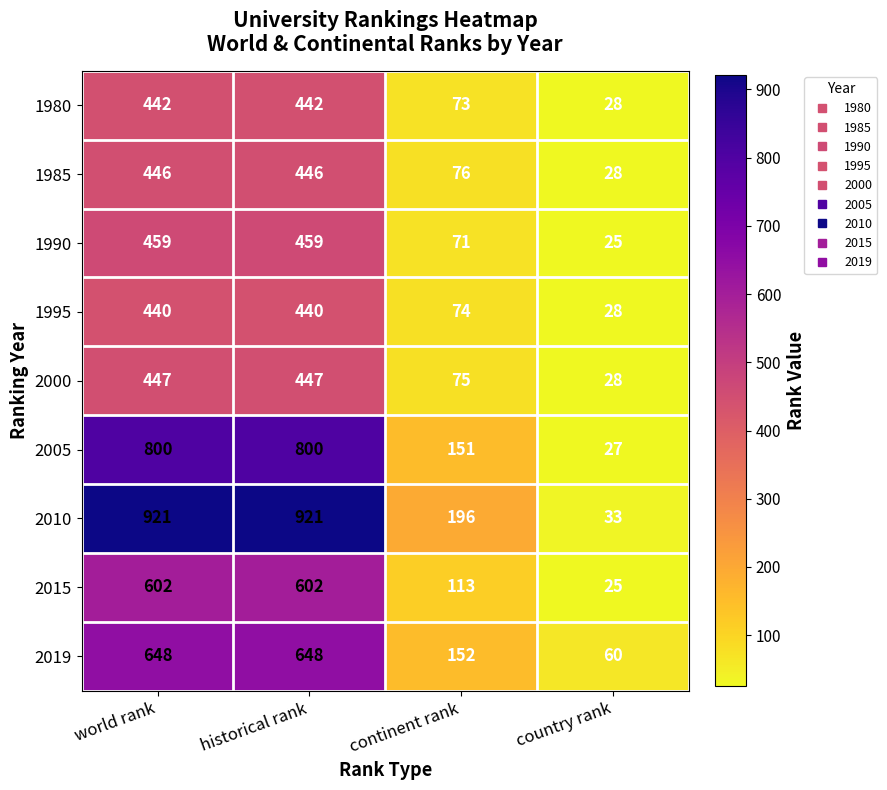

Which category has the lowest value in the 1980 series?

country rank